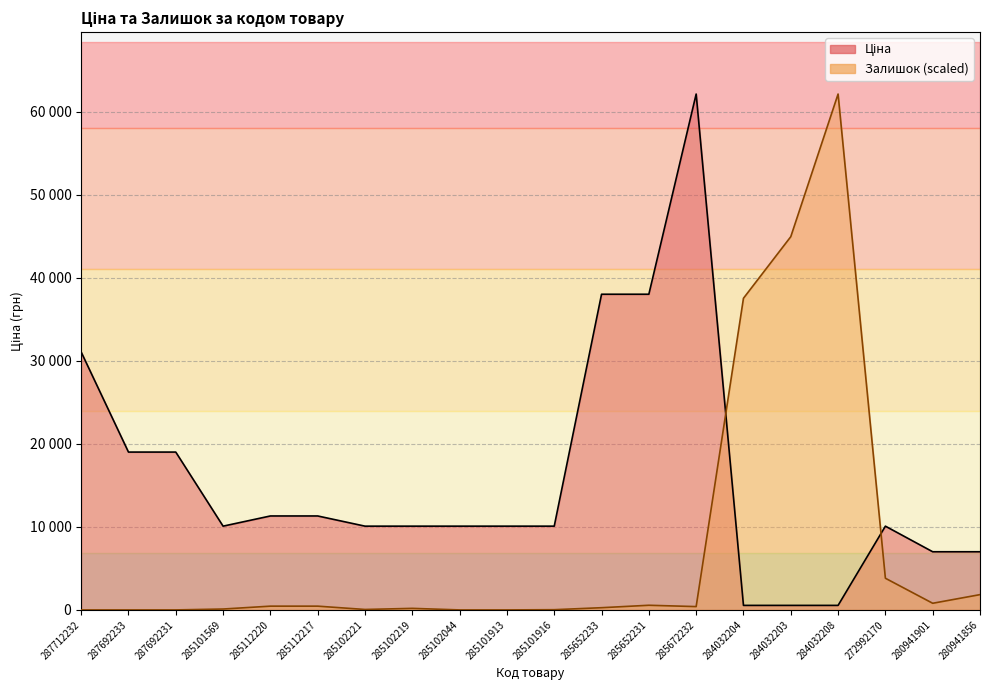

Count the number of data series in this chart.

2